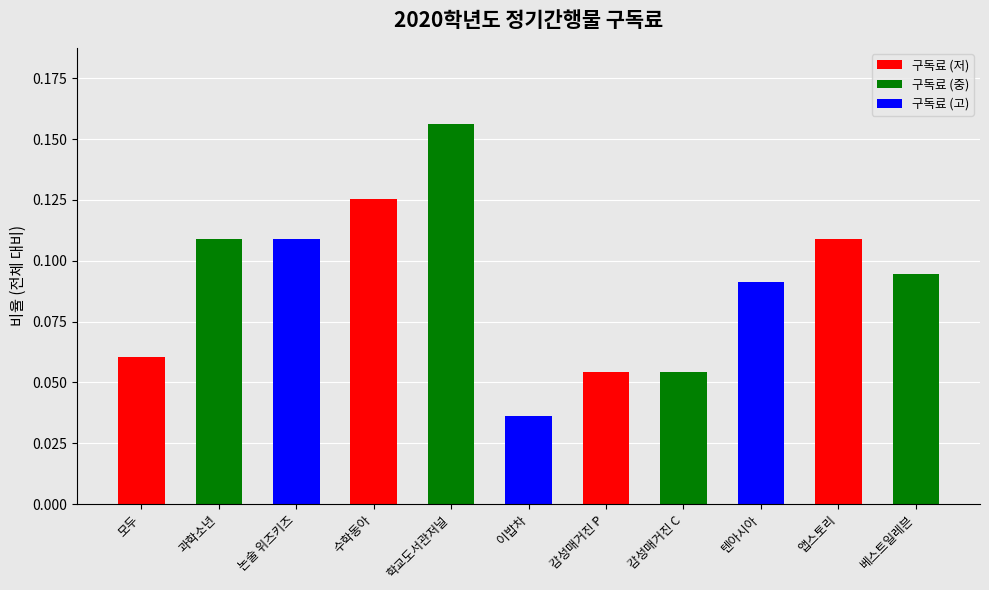

What is the sum of all 구독료 (저) values?

0.3